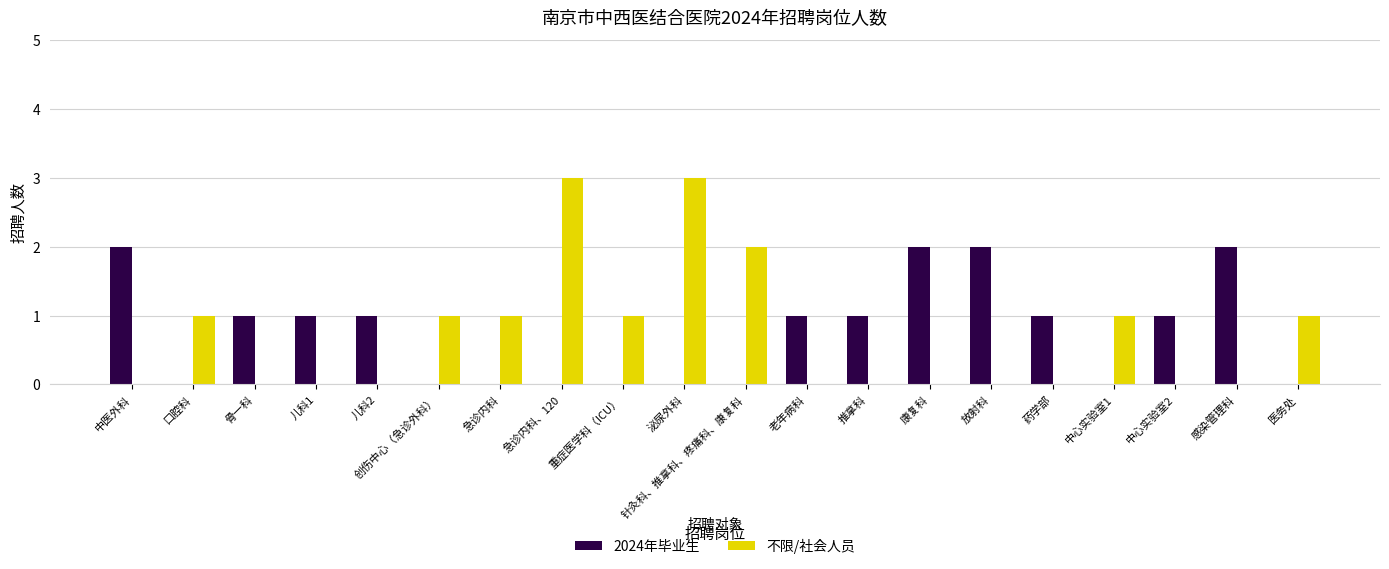

Does the chart contain stacked bars?

No